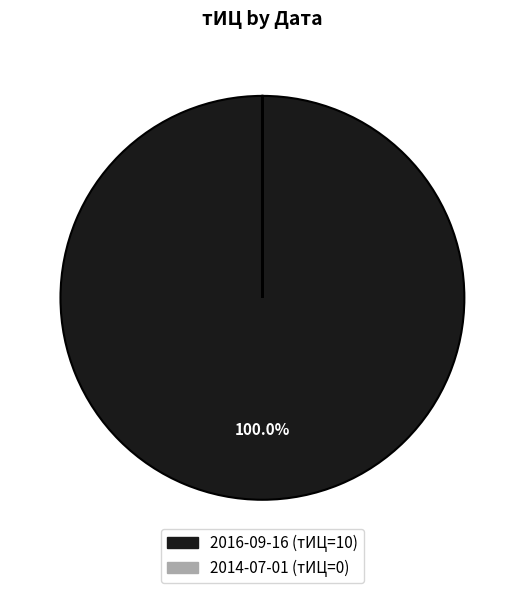

Which category has the biggest portion of the pie?

2016-09-16